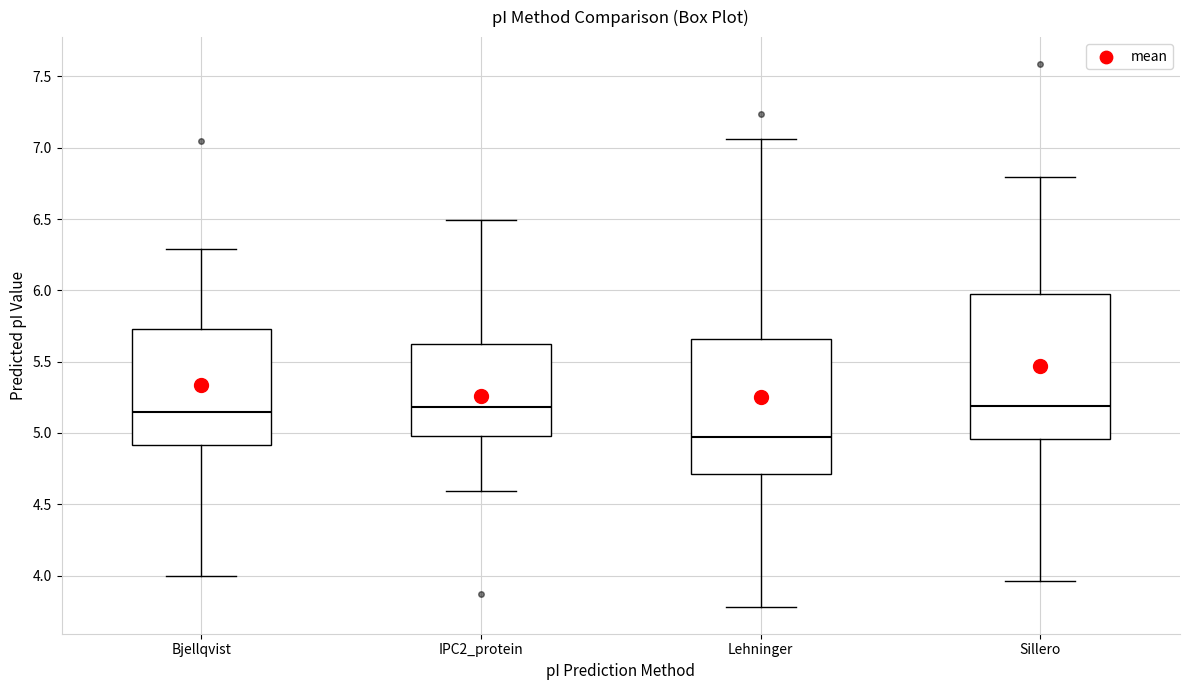

Reading left to right, read every box against the y-axis: the position of its median line, the range the box covers, and the ends of its whiskers. The values are not printed on the chart, so give them approximately, as read against the axis.

Bjellqvist: median 5.15, box 4.90 to 5.75, whiskers 4.00 to 6.30
IPC2_protein: median 5.20, box 5.00 to 5.65, whiskers 4.60 to 6.50
Lehninger: median 4.95, box 4.70 to 5.65, whiskers 3.80 to 7.05
Sillero: median 5.20, box 4.95 to 6.00, whiskers 3.95 to 6.80